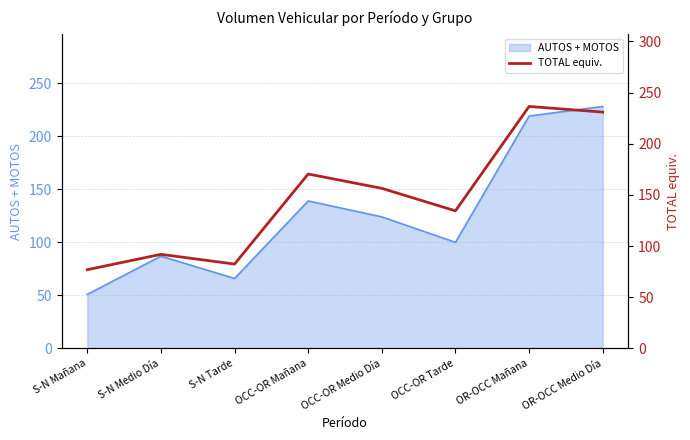

What position from the right is S-N Mañana?

8